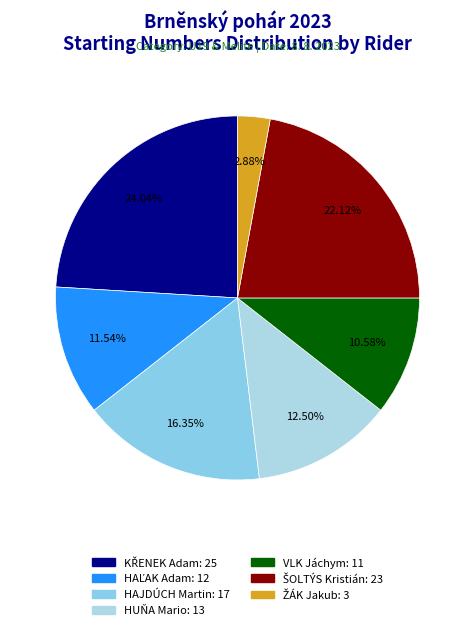

Is it true that KŘENEK Adam is 24% of the pie?

True